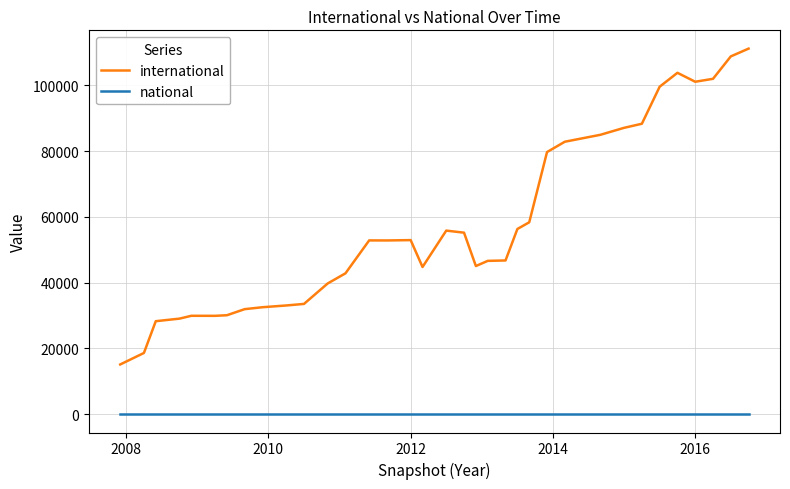

True or false: national and international intersect in this chart.

False